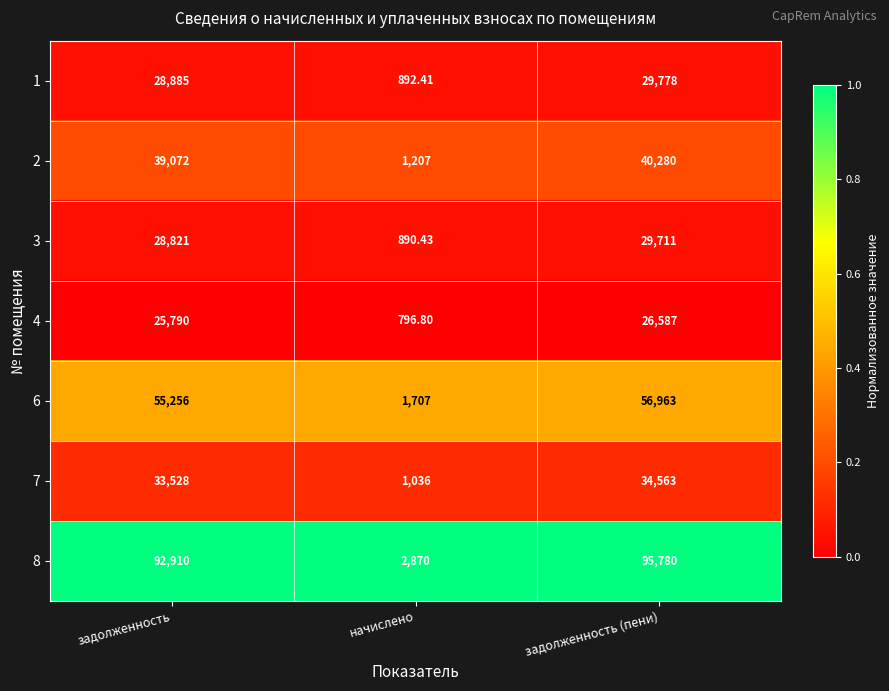

What is the greatest value displayed?

95780.0